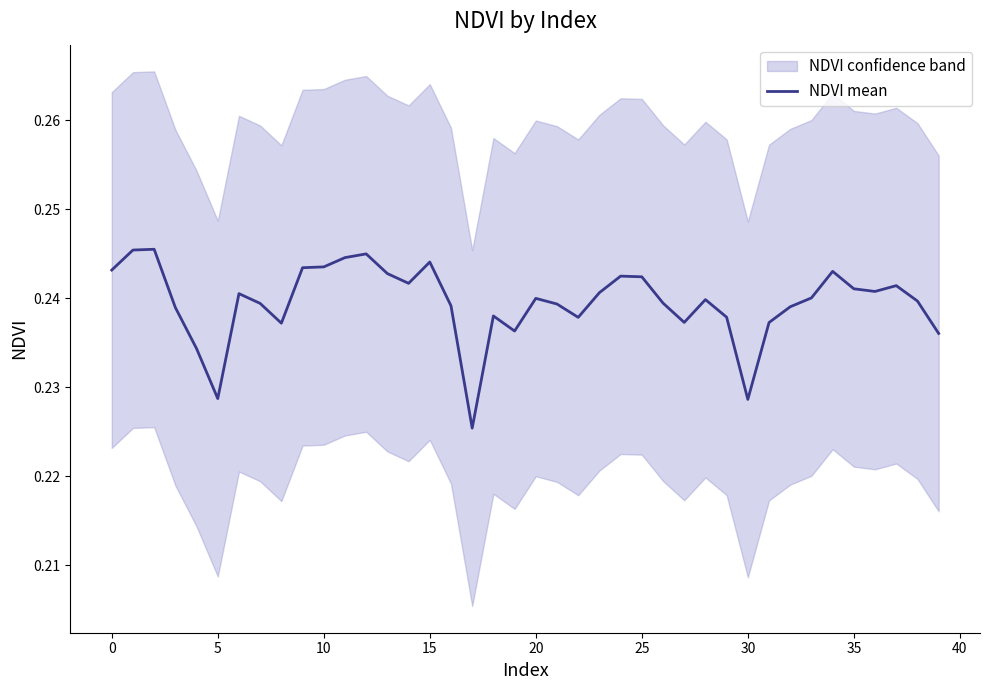

The value of NDVI mean at 20 is 0.4. True or false?

False